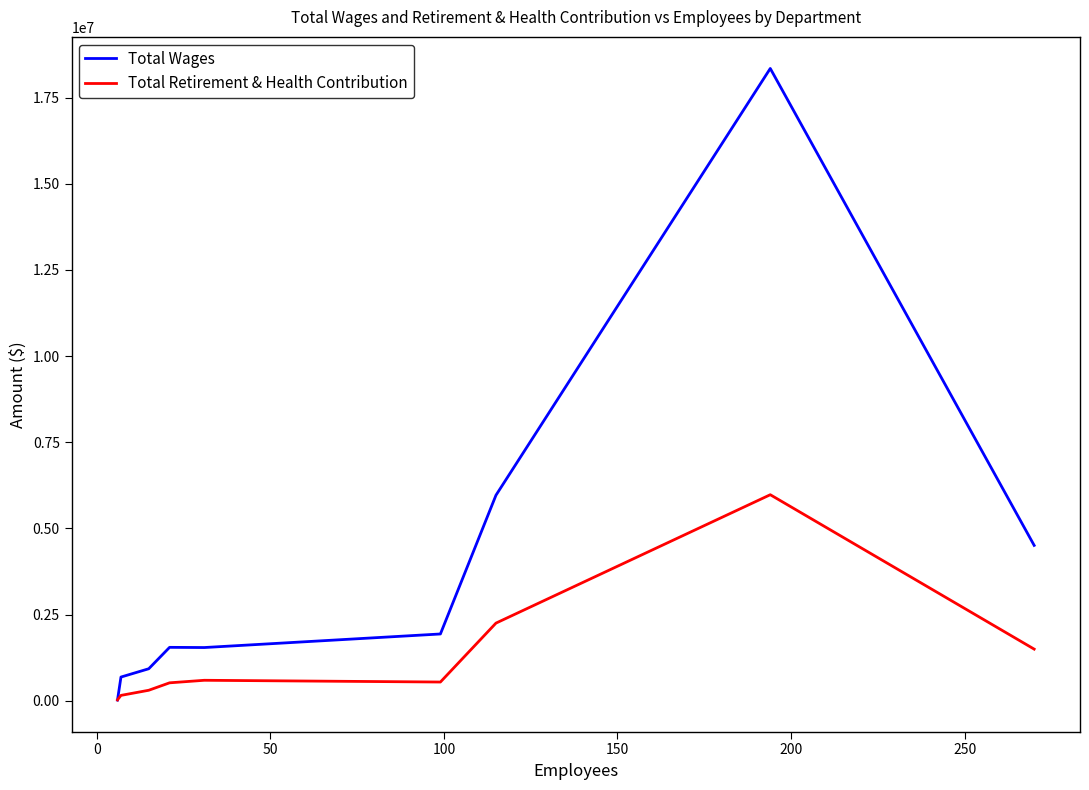

What is the maximum value shown in the chart?

18344486